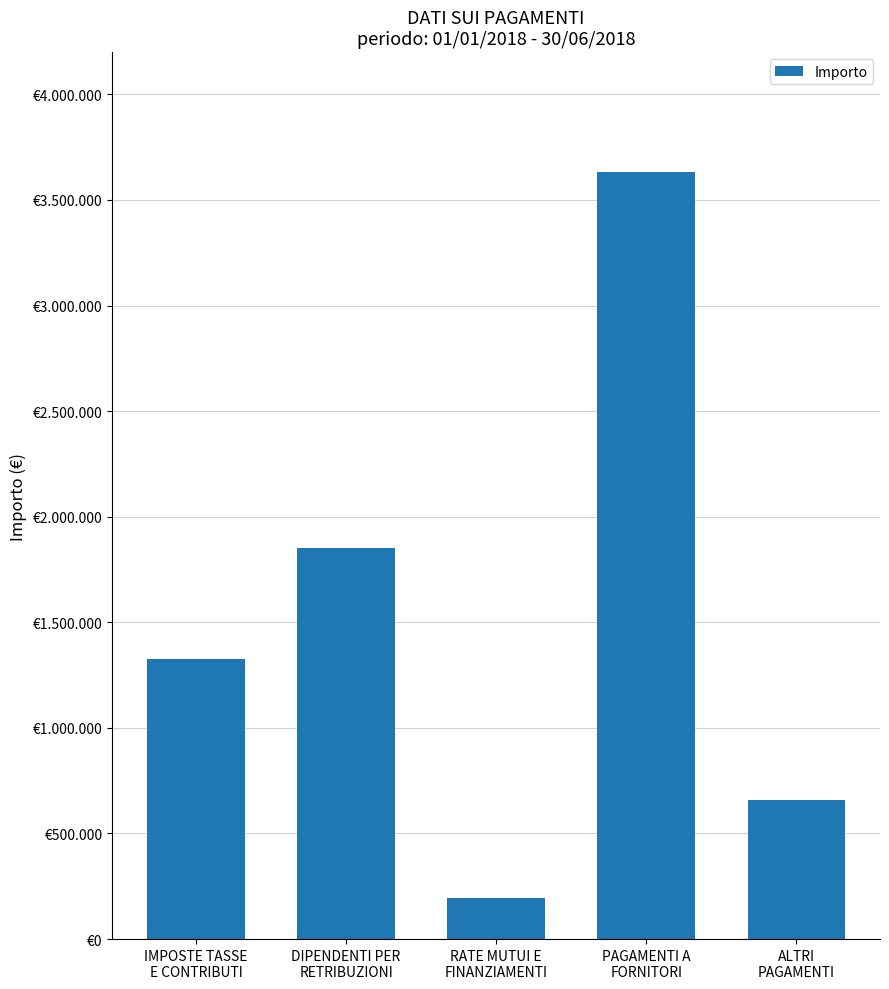

Are the bars horizontal?

No